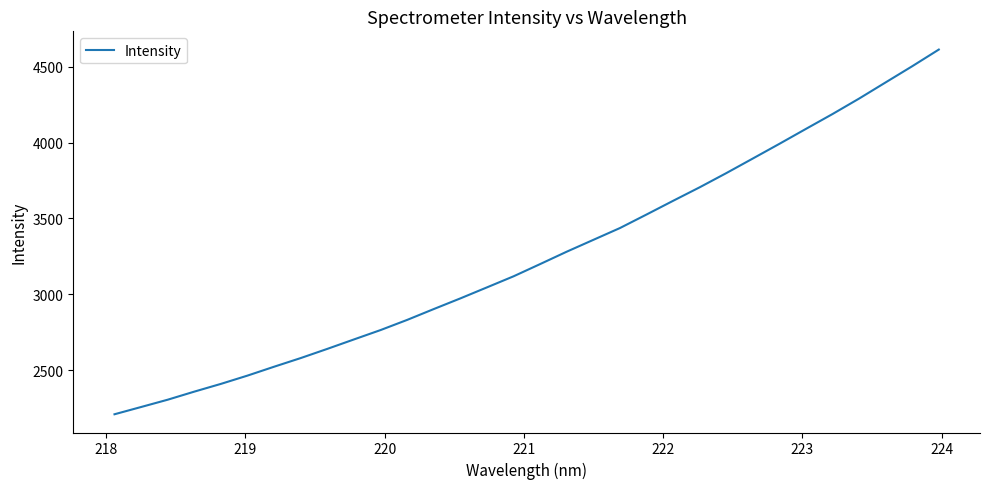

Does the chart display data point markers on the line(s)?

No